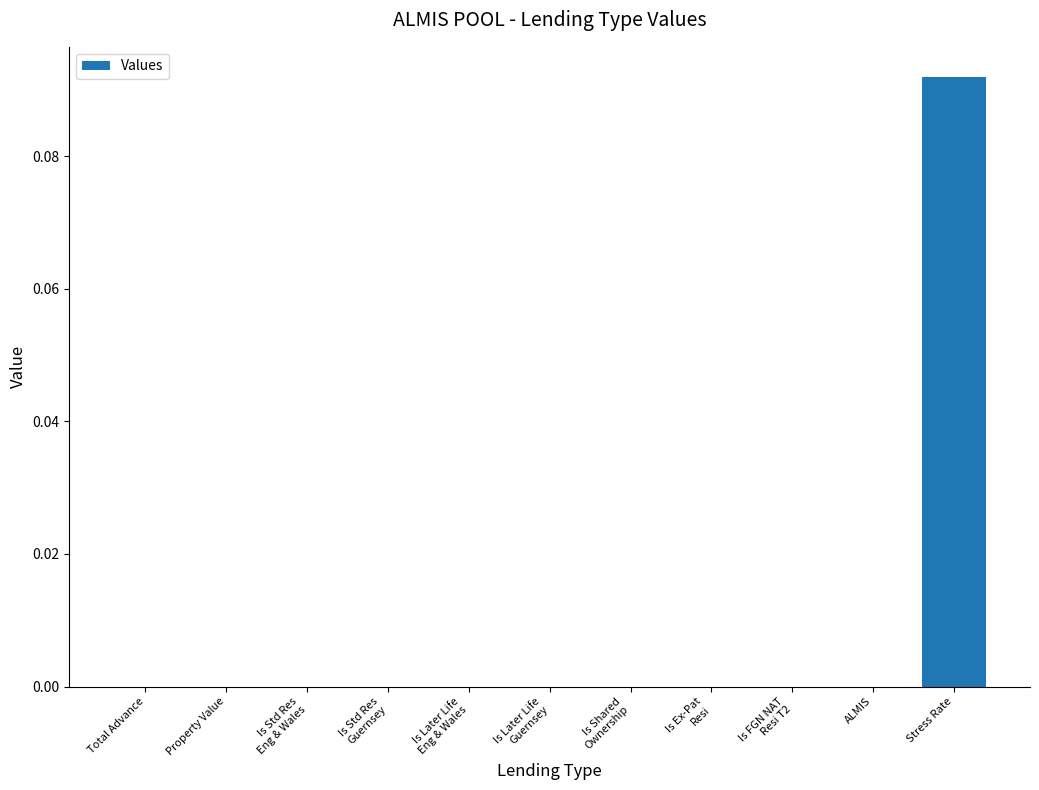

How many series are shown in this chart?

1